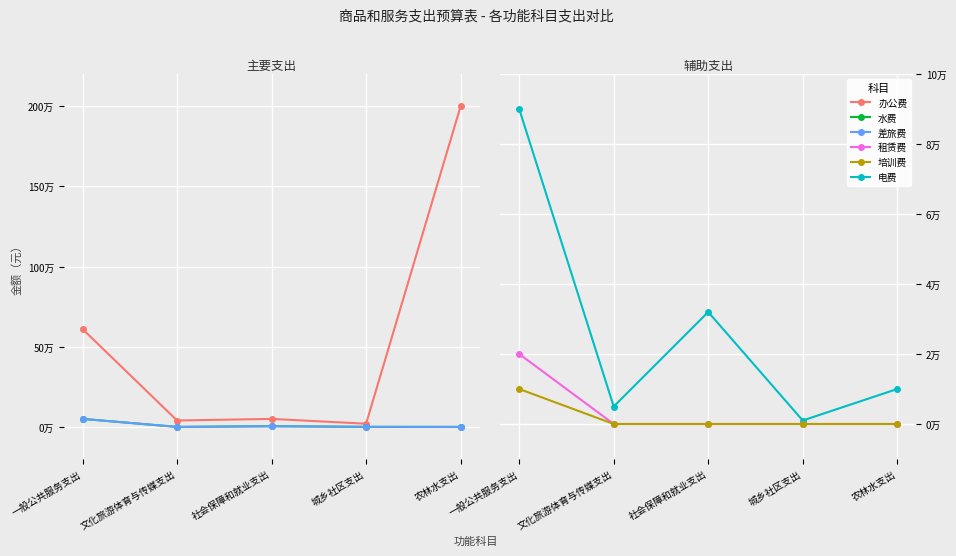

Which has a higher value, 文化旅游体育与传媒支出 or 农林水支出?

农林水支出